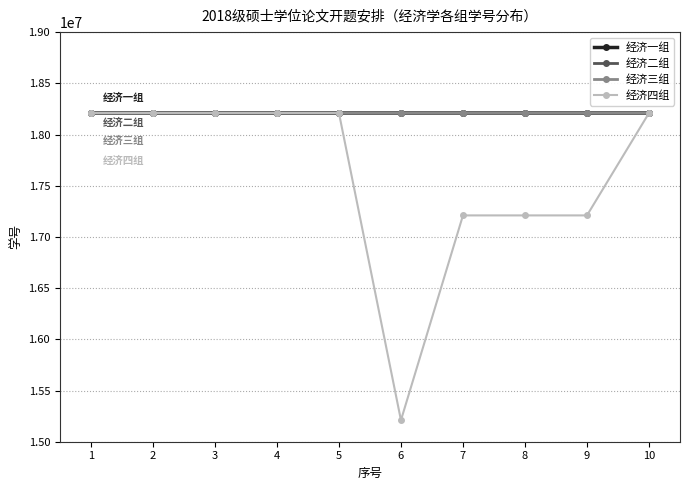

What is the value of the 经济二组 point at the 9th from the left?

18210048